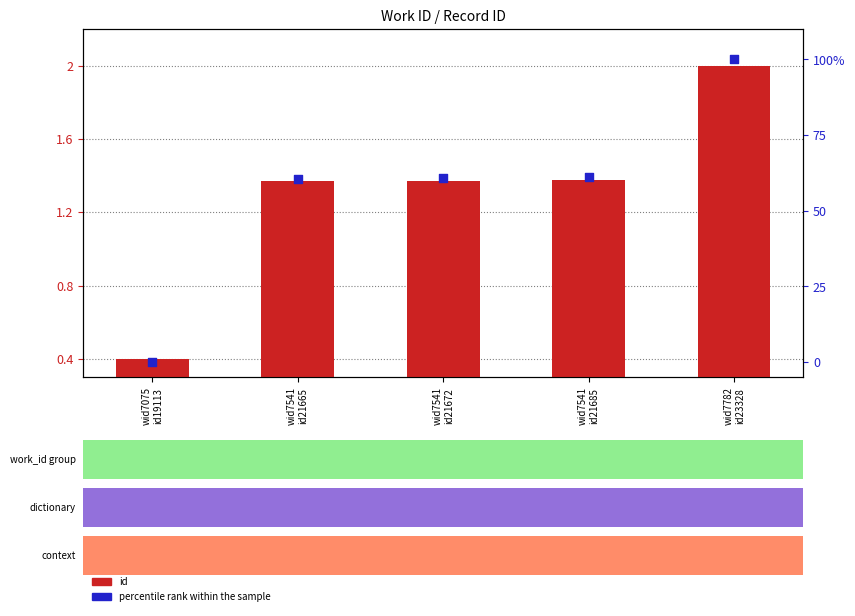

What is the total value across all series at wid7541
id21685?

62.4